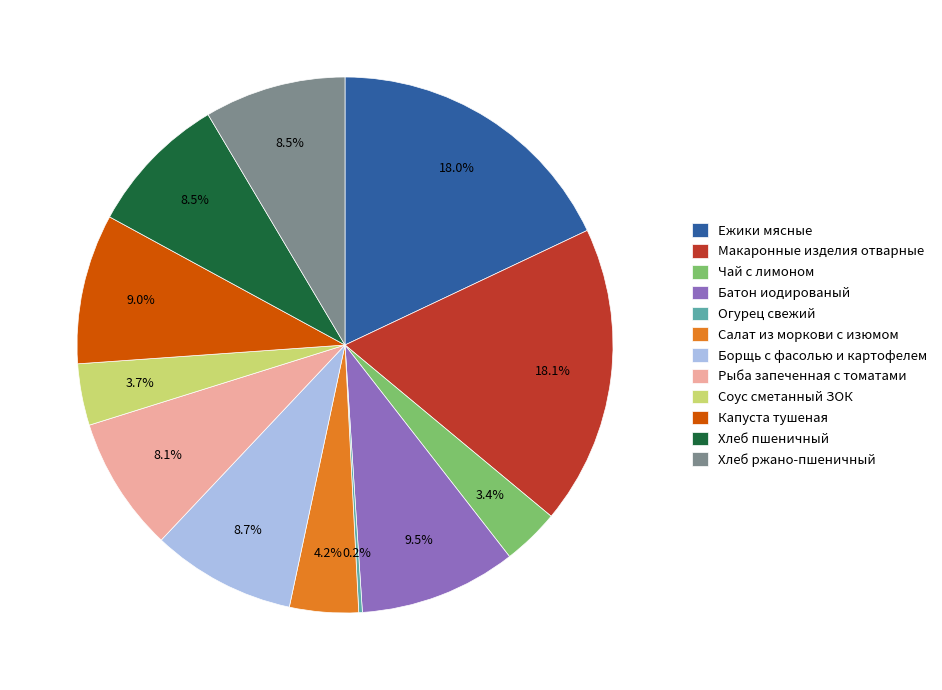

What is the ratio of the value at Соус сметанный ЗОК to the value at Батон иодированый?

0.4